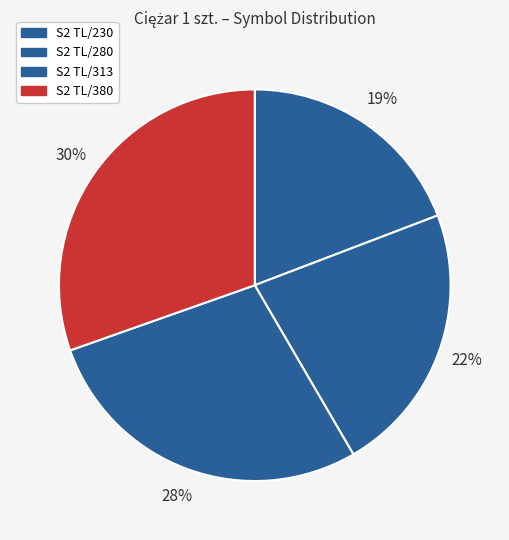

Which slice is the largest?

S2 TL/380